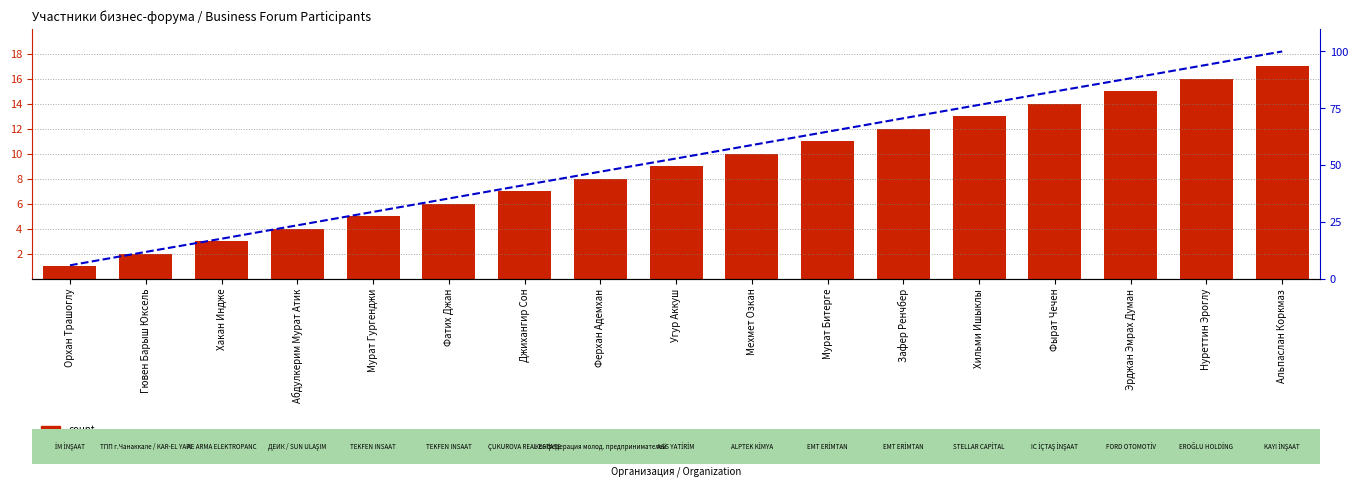

Which category has the highest value across all series?

Альпаслан Коркмаз